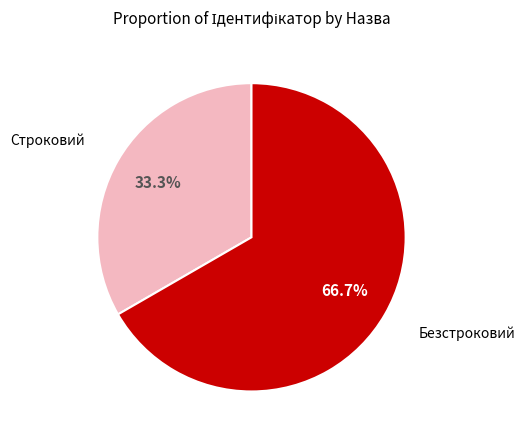

Is there a majority slice in this chart?

Yes